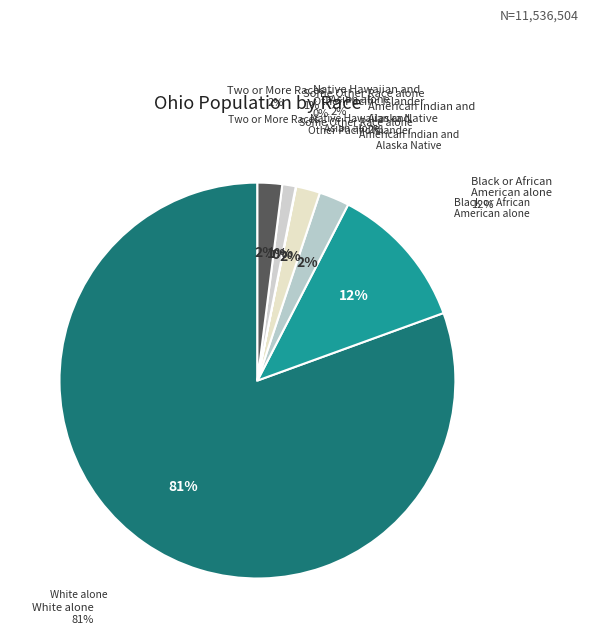

Which slice represents more than half of the pie?

White alone